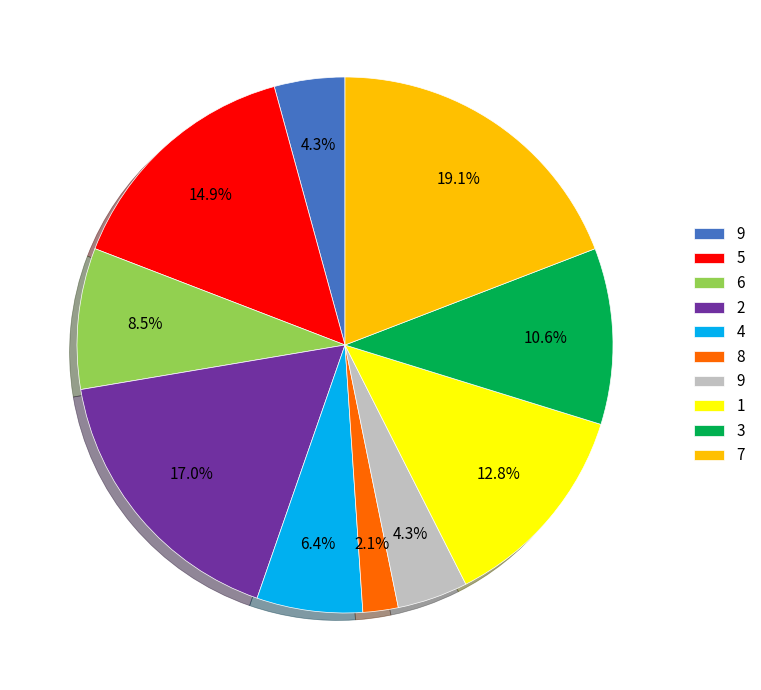

Is there a majority slice in this chart?

No